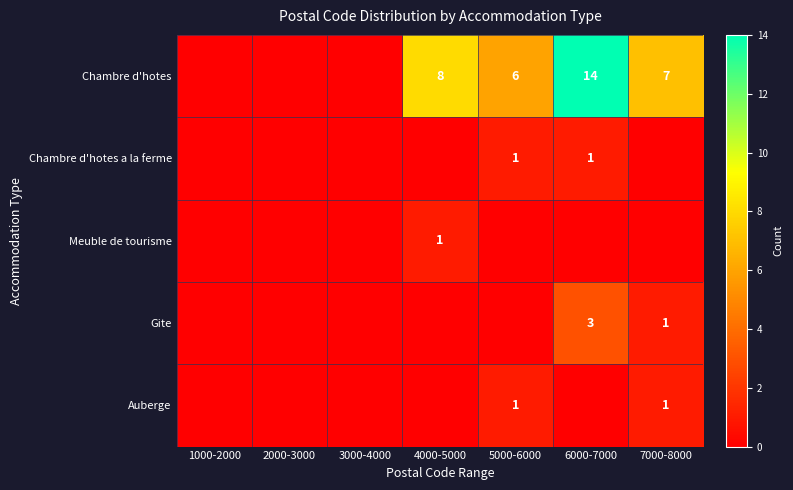

How many values in Chambre d'hotes a la ferme are above zero?

2